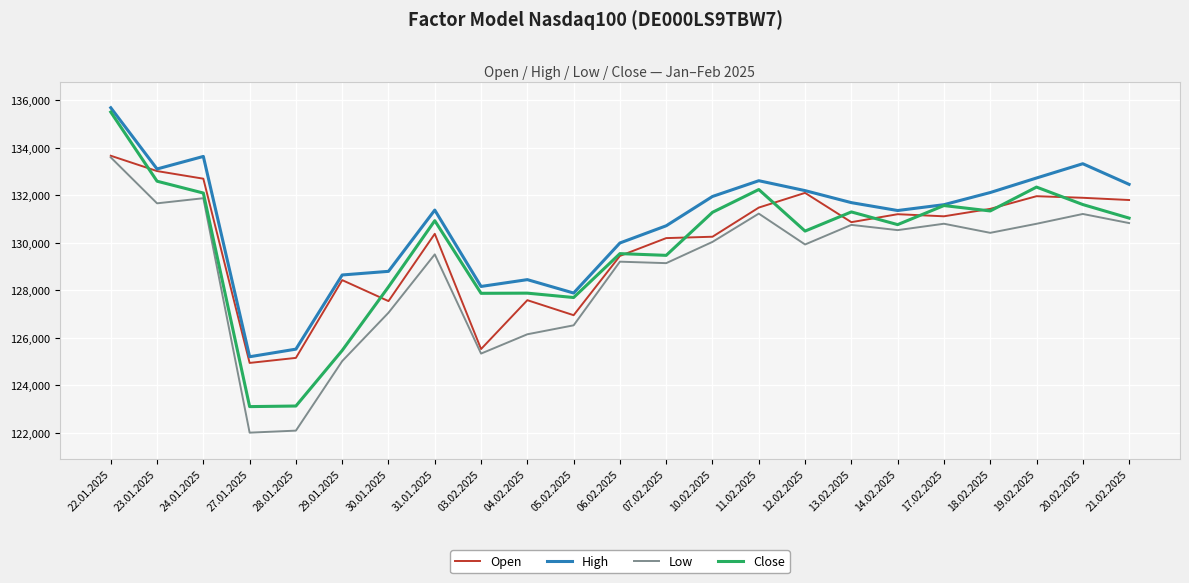

What is the lowest value of the Open series?

124947